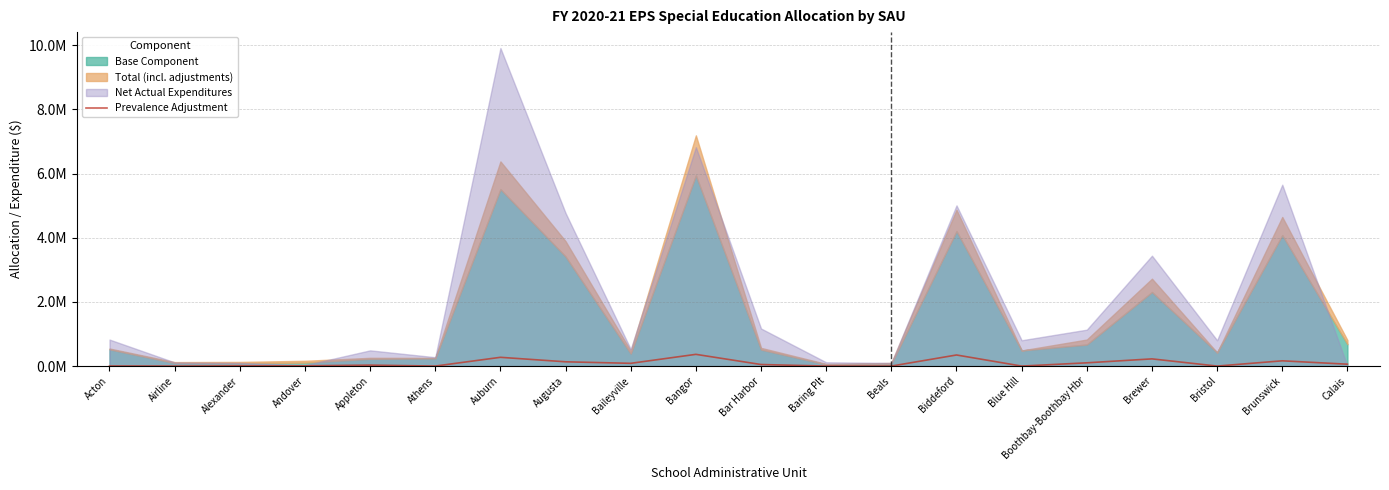

Which has a higher value, Baileyville or Blue Hill?

Baileyville